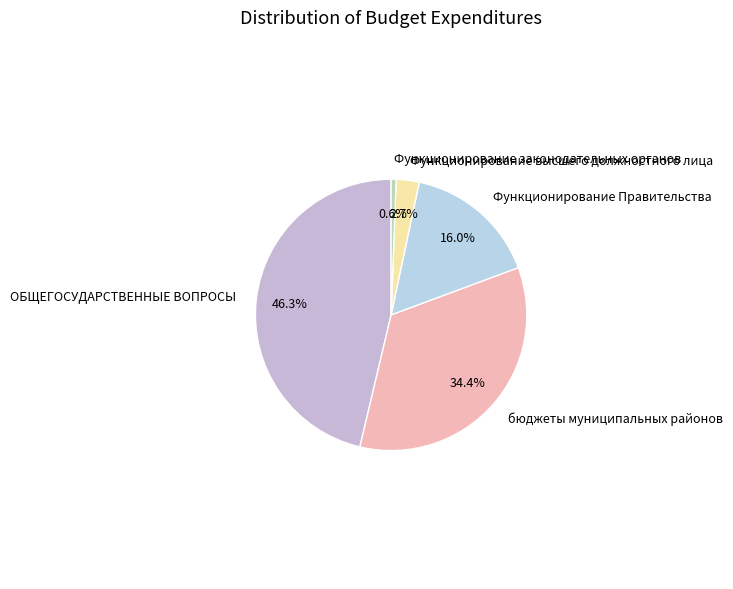

Which slice is the largest?

ОБЩЕГОСУДАРСТВЕННЫЕ ВОПРОСЫ